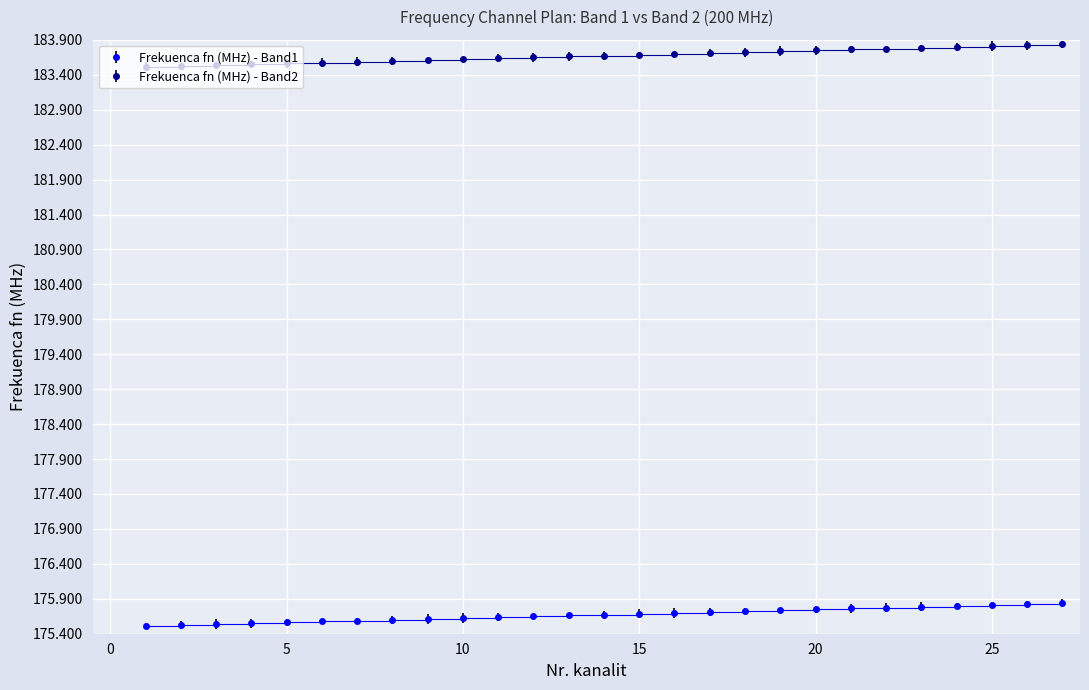

How many Frekuenca fn (MHz) - Band1 values are between 175 and 176?

27